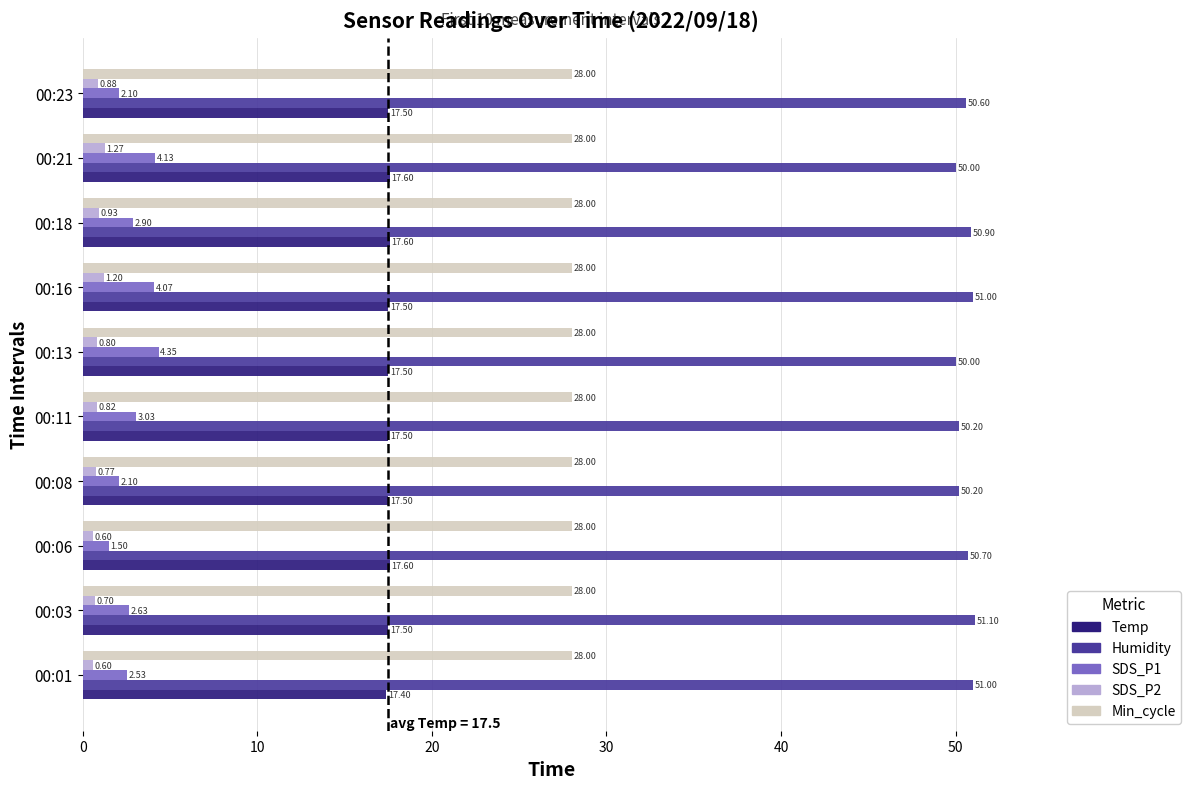

At how many categories does at least one series exceed 44?

10